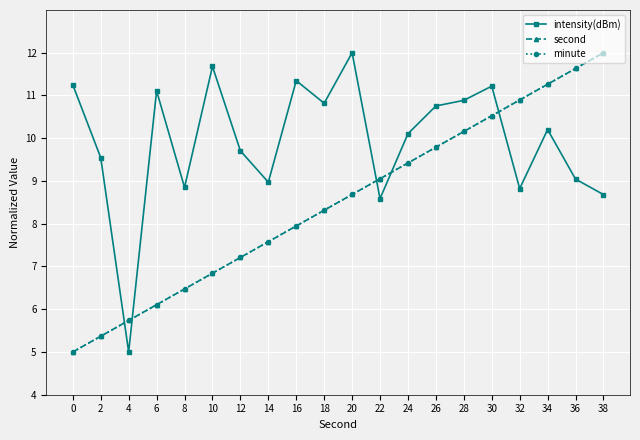

Where do second and intensity(dBm) first cross each other?

2 and 4